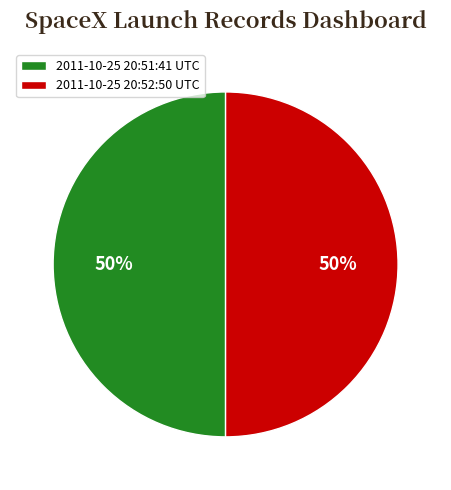

True or false: 2011-10-25 20:52:50 UTC accounts for 50% of the total.

True